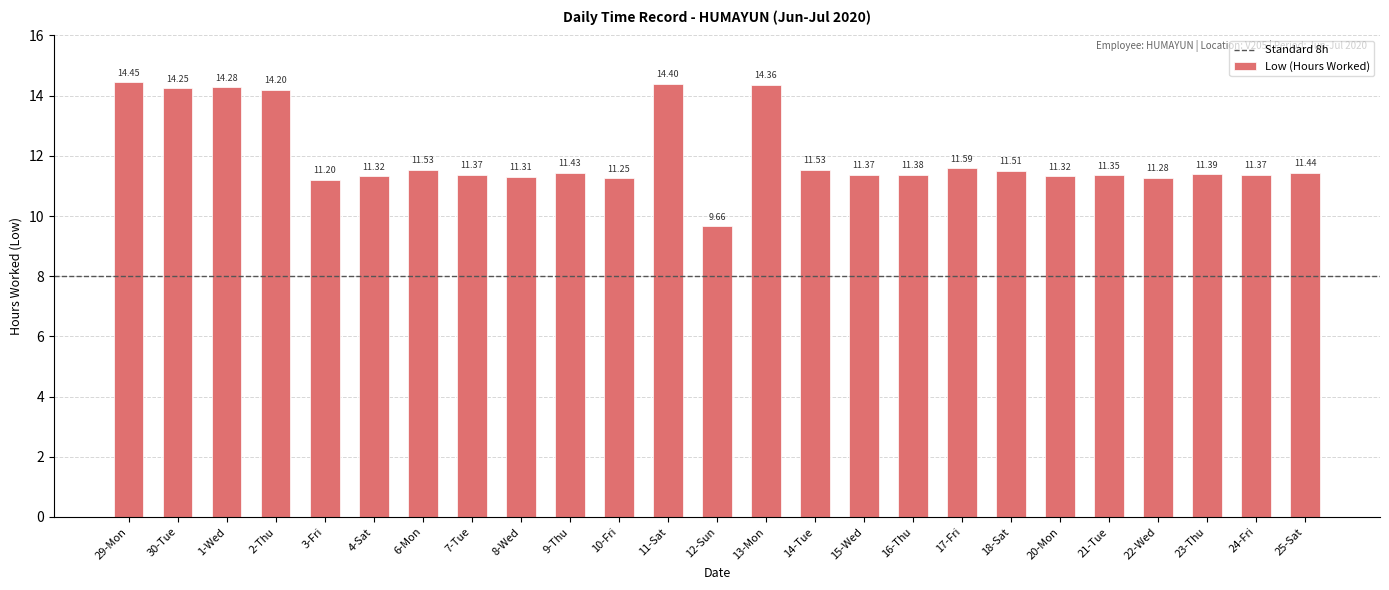

What is the approximate value at 7-Tue?

11.4